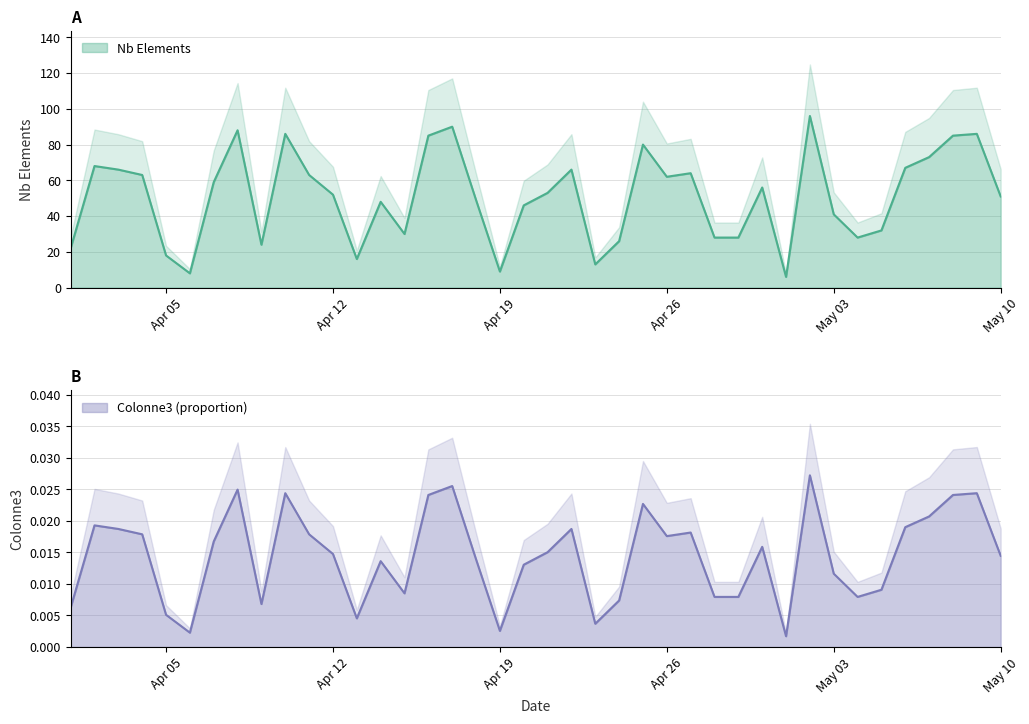

True or false: Nb Elements and Colonne3 intersect in this chart.

False